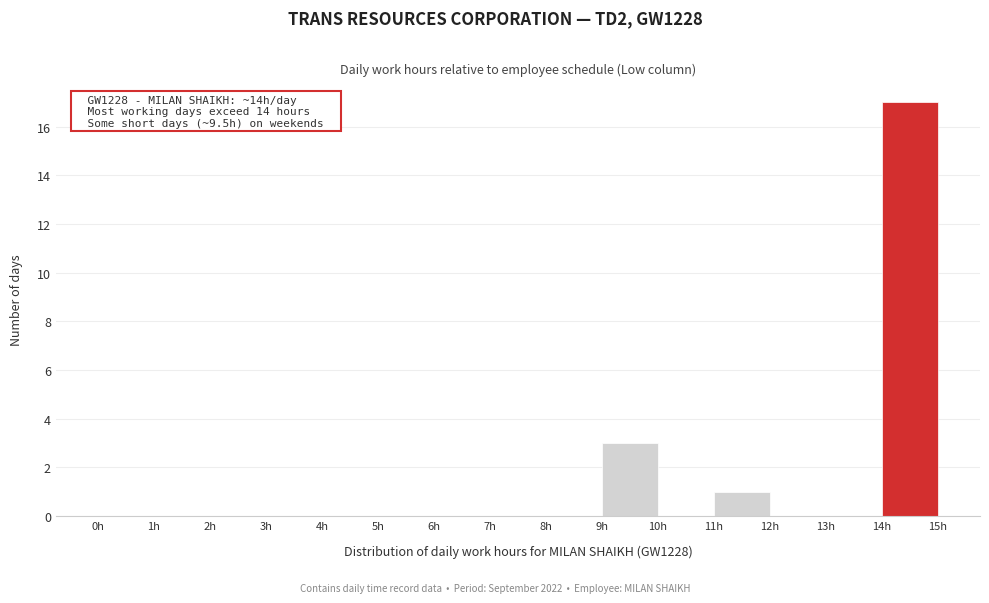

Over which range of the x-axis is the bar tallest?

14 to 15